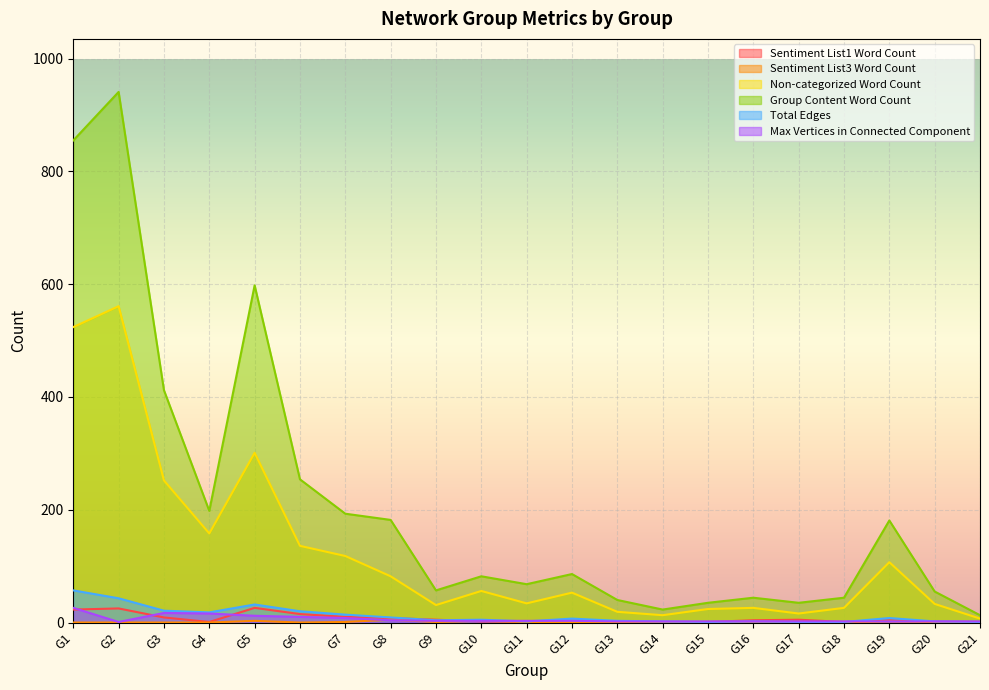

At which category is the sum across all series the highest?

G2